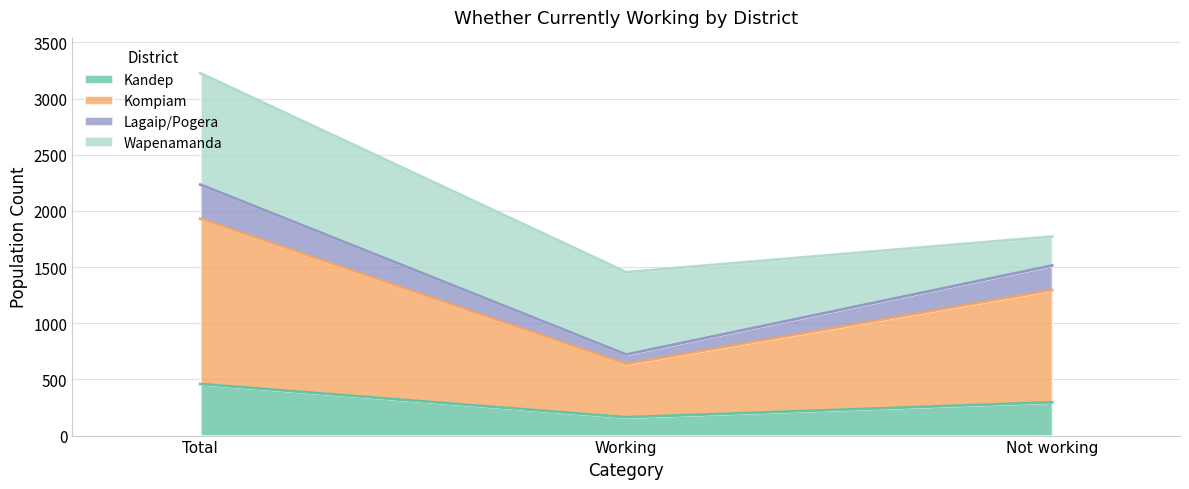

Which series has the largest range (max minus min)?

Kompiam